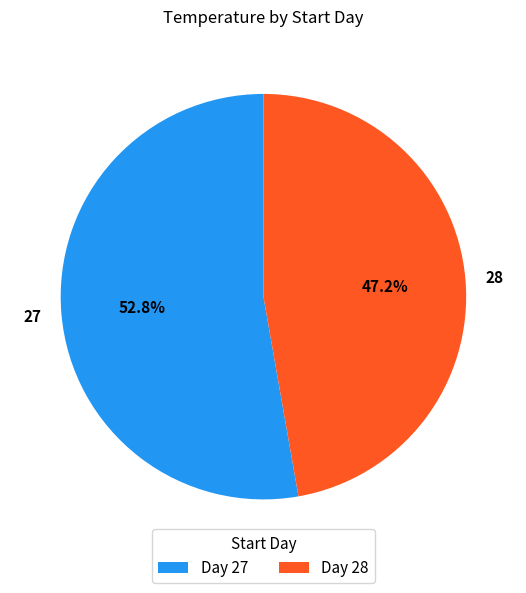

What percentage is the 28 slice, to the nearest percent?

47%